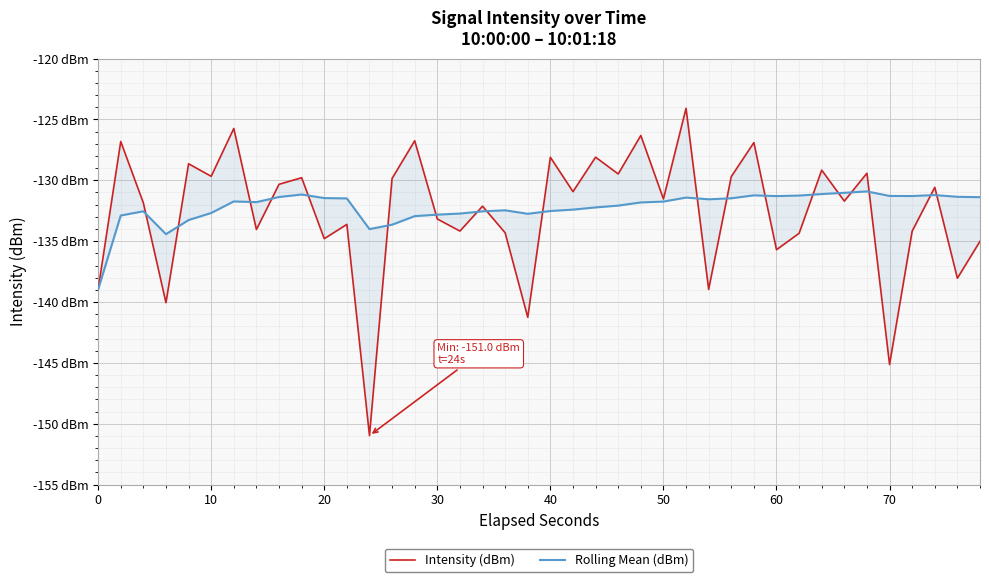

What are all the series names shown in the legend?

Intensity (dBm), Rolling Mean (dBm)